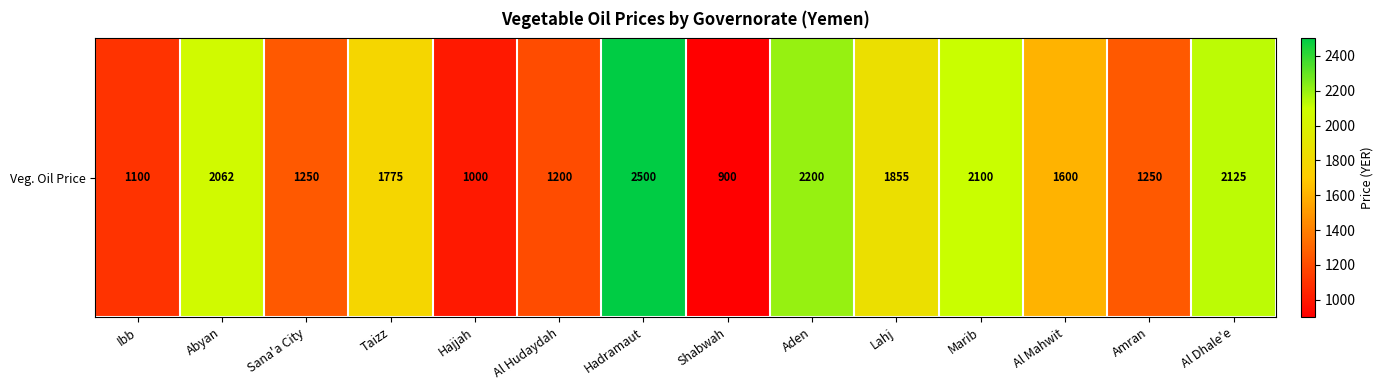

Between Shabwah and Amran, which is larger?

Amran